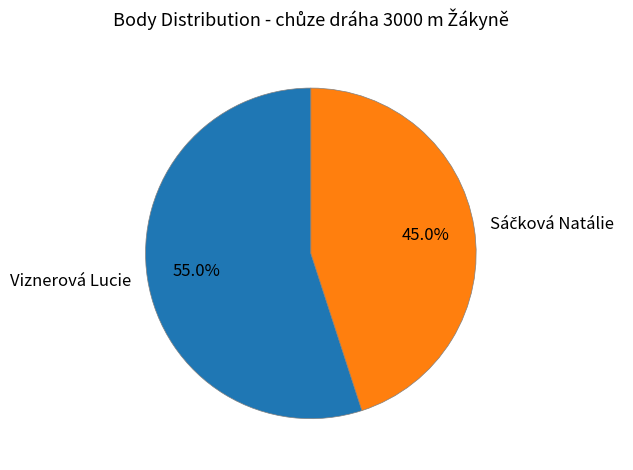

Which category accounts for the majority?

Viznerová Lucie